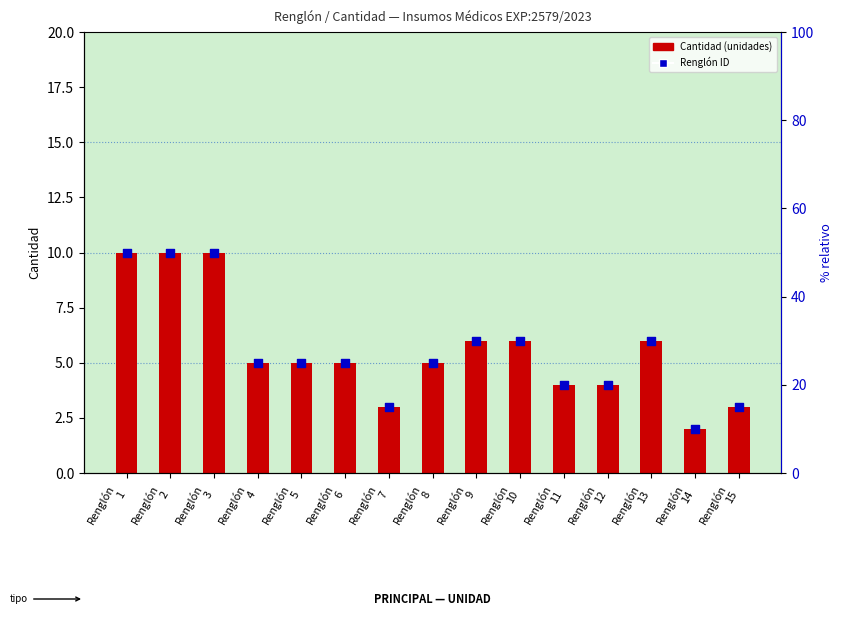

At how many categories does at least one series exceed 3?

12